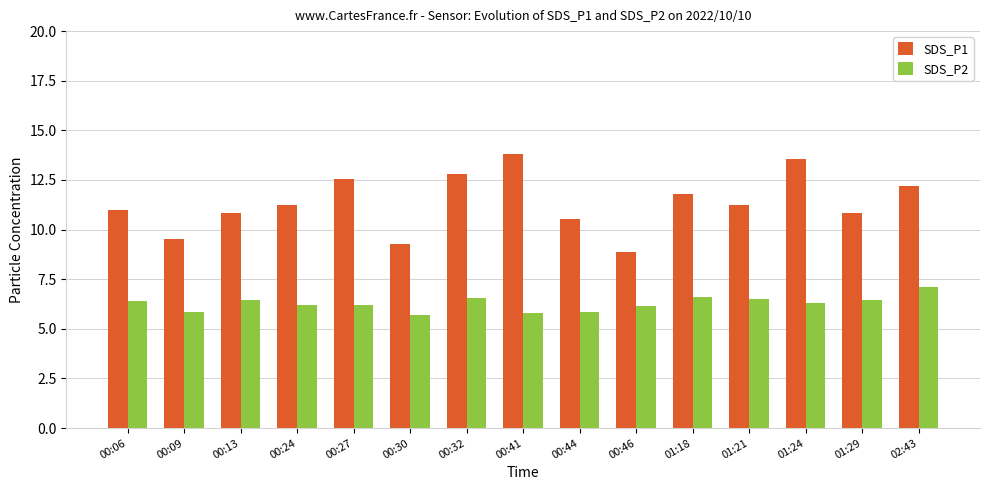

What is the average value of the SDS_P2 series?

6.3